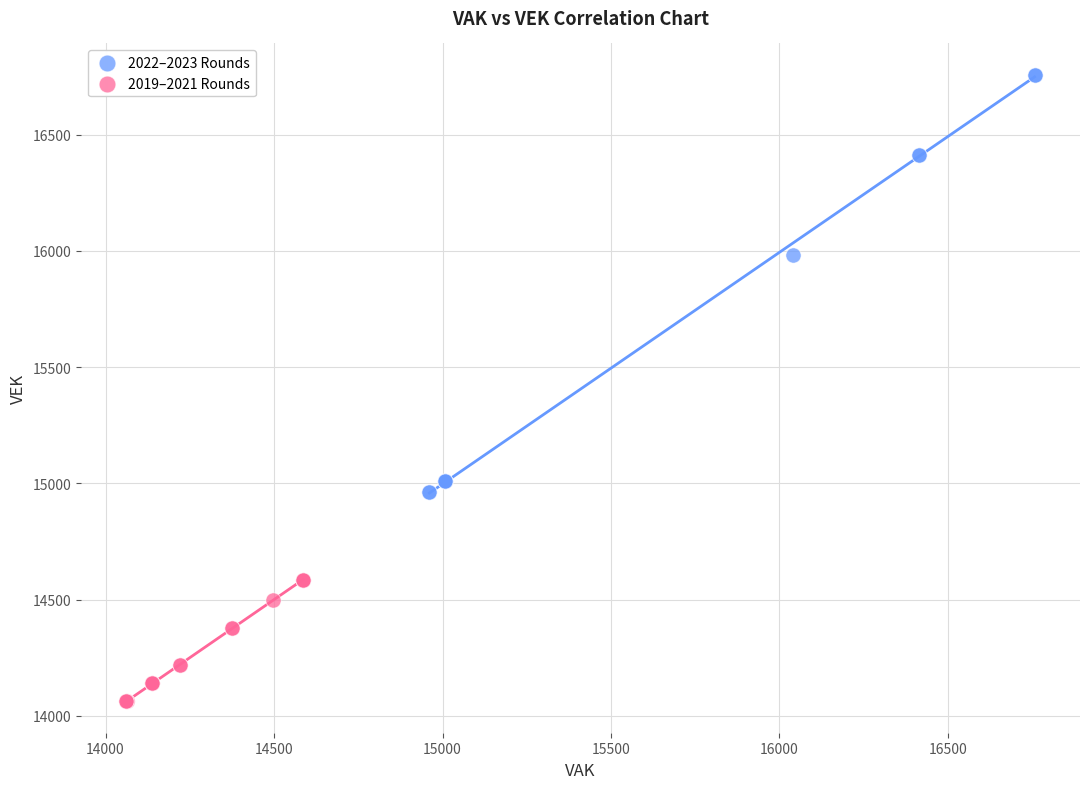

What are all the series names shown in the legend?

2022–2023 Rounds, 2019–2021 Rounds